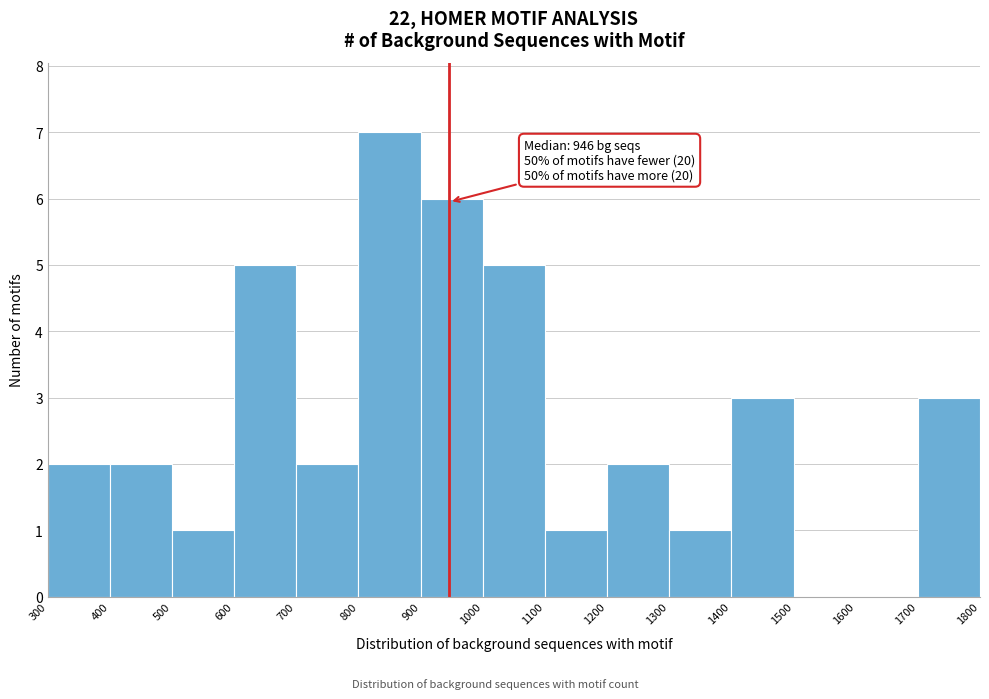

Over which range of the x-axis is the bar tallest?

800 to 900